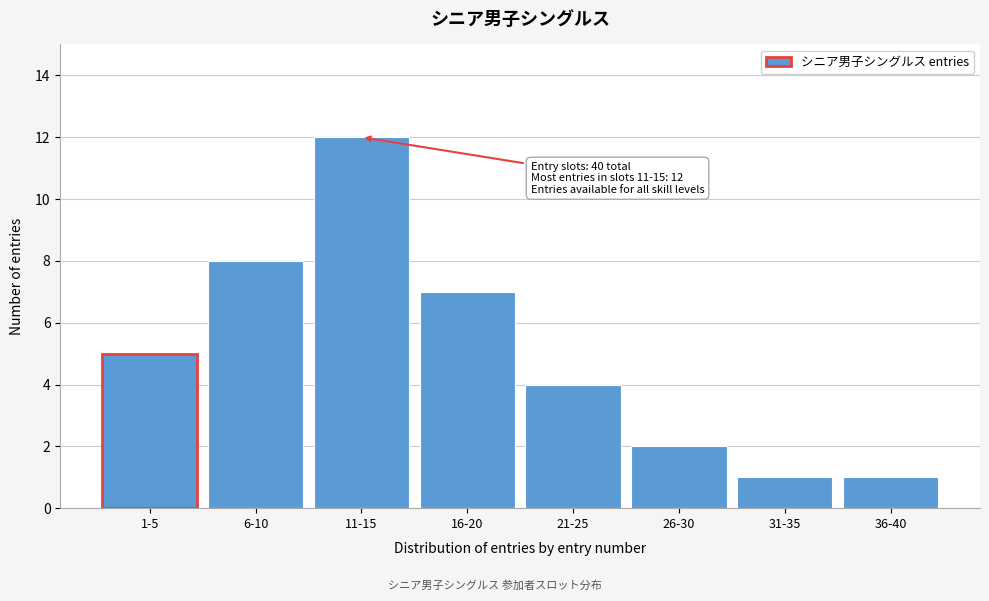

Reading left to right, what are all the values shown in this chart?

5	8	12	7	4	2	1	1